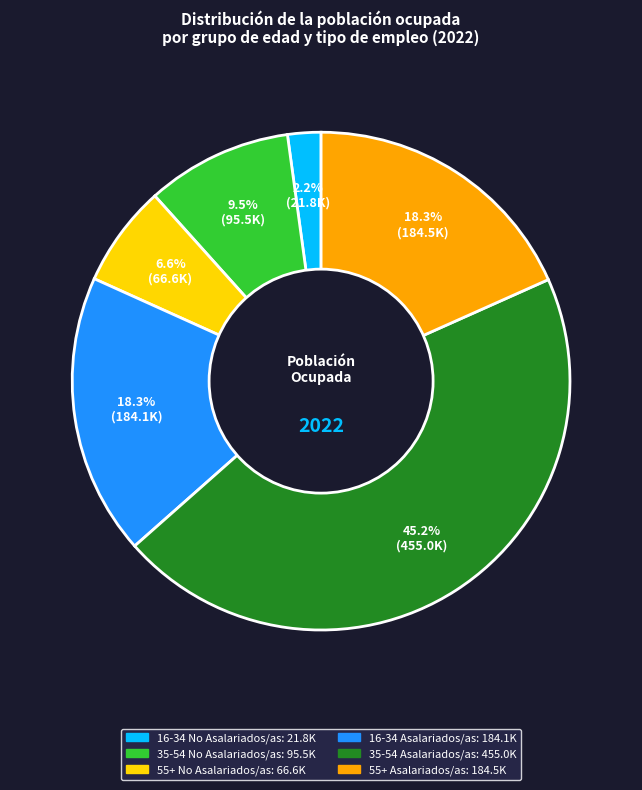

To the nearest percent, what portion does 35-54 Asalariados/as represent?

45%